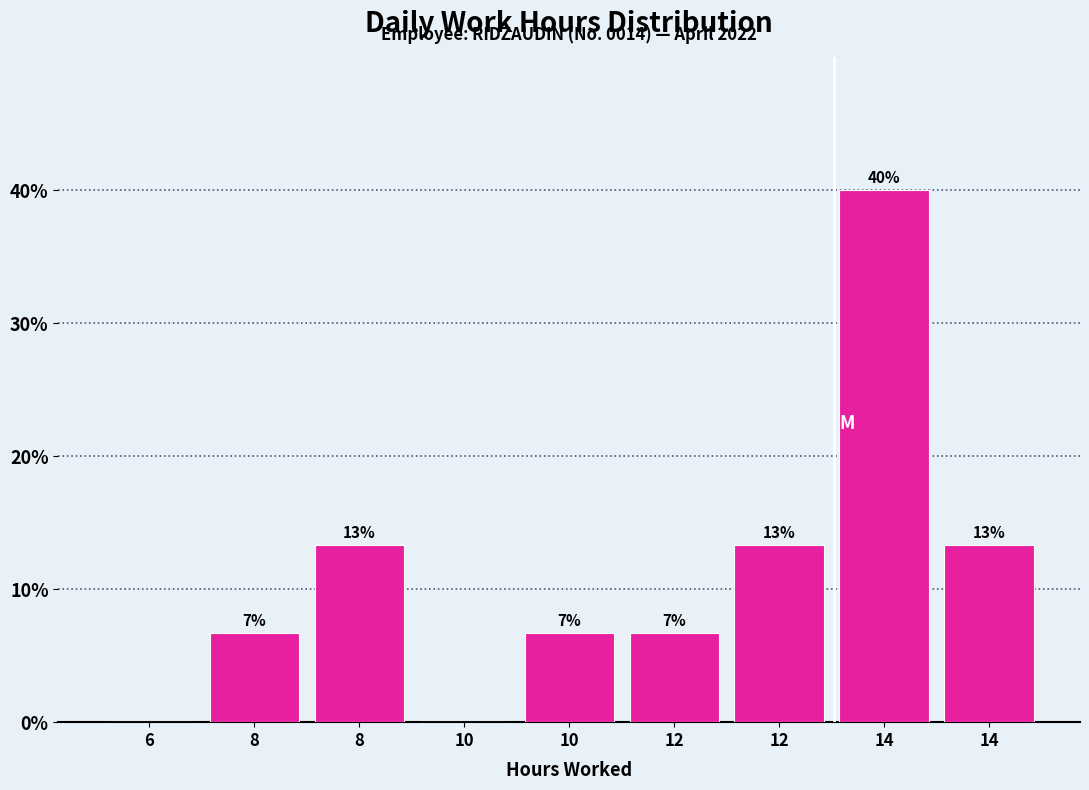

Are the bars horizontal?

No